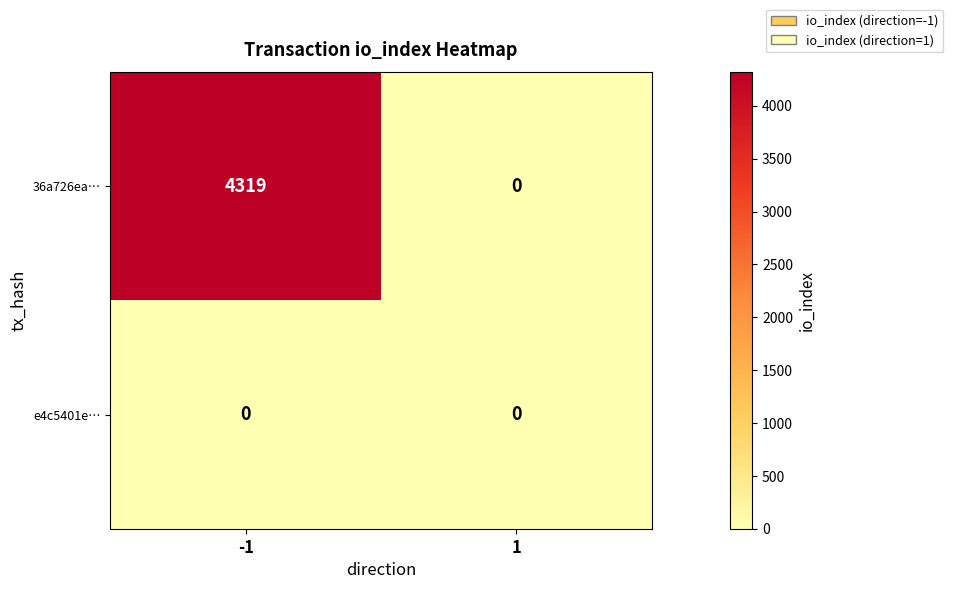

Which series has the largest range (max minus min)?

36a726ea…